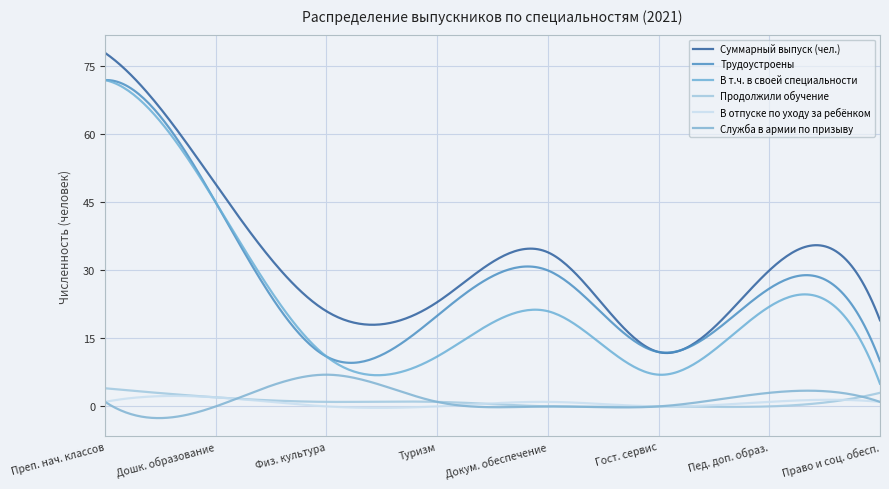

Reading right to left, what are all the values shown in this chart?

Суммарный выпуск (чел.): 40.02.01=19	44.02.03=30	43.02.11=12	46.02.01=34	43.02.10=23	49.02.01=21	44.02.01=49	44.02.02=78
Трудоустроены: 40.02.01=10	44.02.03=26	43.02.11=12	46.02.01=30	43.02.10=20	49.02.01=11	44.02.01=45	44.02.02=72
В т.ч. в своей специальности: 40.02.01=5	44.02.03=22	43.02.11=7	46.02.01=21	43.02.10=11	49.02.01=11	44.02.01=45	44.02.02=72
Продолжили обучение: 40.02.01=3	44.02.03=0	43.02.11=0	46.02.01=0	43.02.10=1	49.02.01=1	44.02.01=2	44.02.02=4
В отпуске по уходу за ребёнком: 40.02.01=1	44.02.03=1	43.02.11=0	46.02.01=1	43.02.10=0	49.02.01=0	44.02.01=2	44.02.02=1
Служба в армии по призыву: 40.02.01=1	44.02.03=3	43.02.11=0	46.02.01=0	43.02.10=1	49.02.01=7	44.02.01=0	44.02.02=1